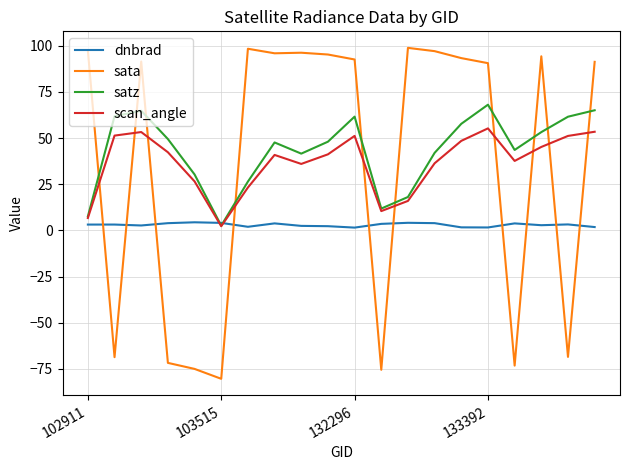

What is the greatest value displayed?

98.8